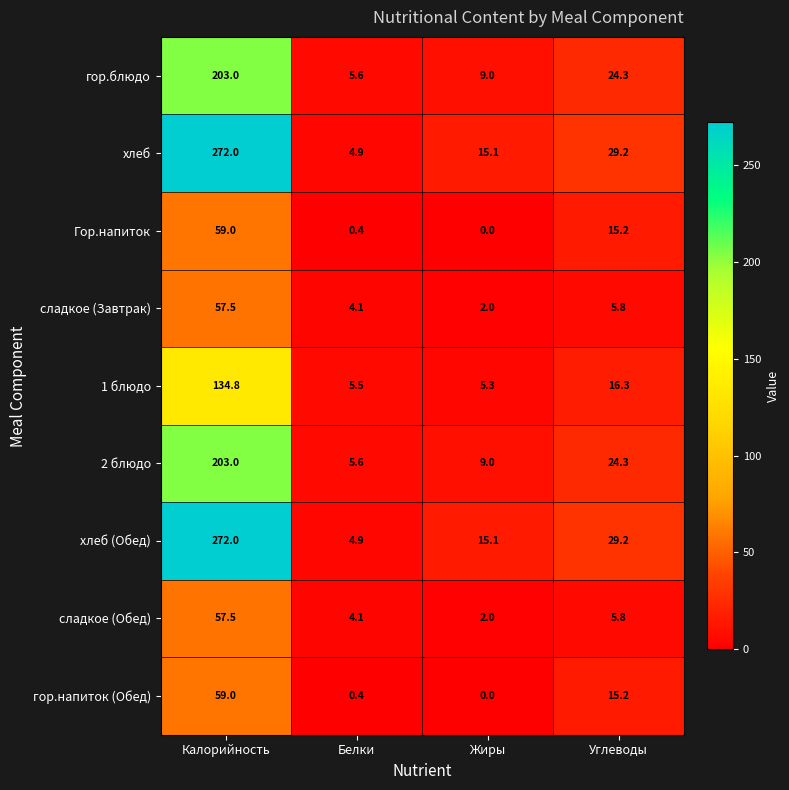

Rank the categories by хлеб value from highest to lowest.

Калорийность, Углеводы, Жиры, Белки